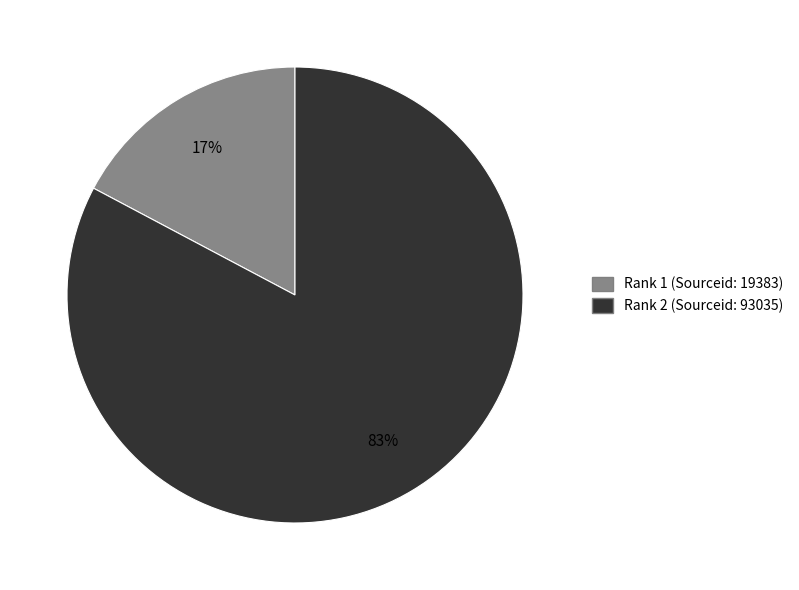

The Rank 1 (Sourceid: 19383) slice represents 25% of the pie. True or false?

False